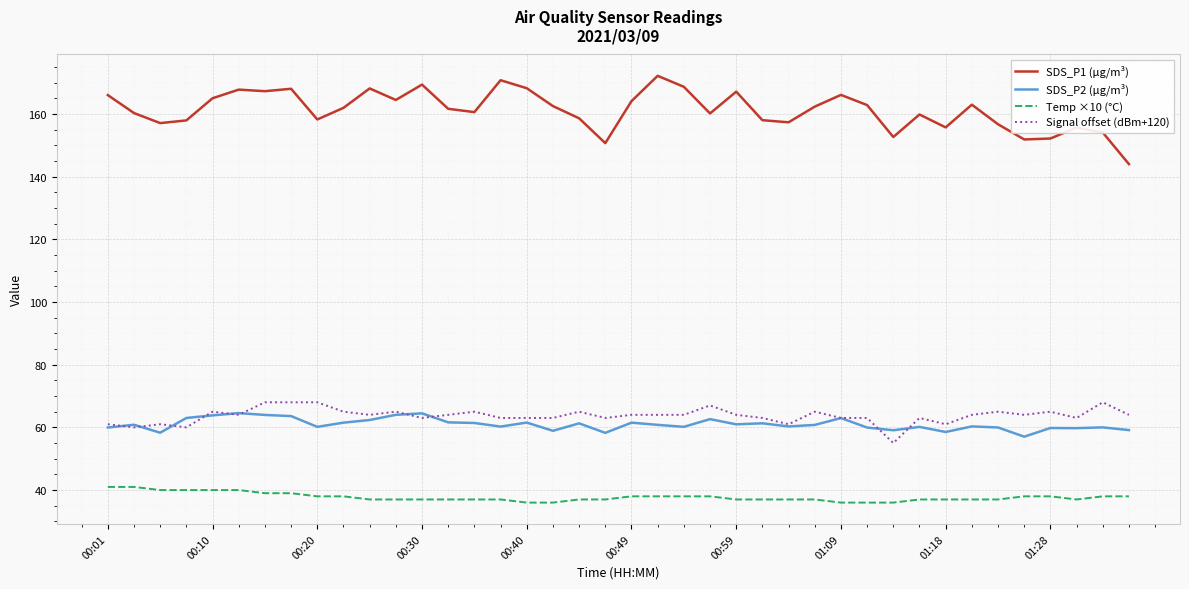

How many distinct data groups are displayed?

4